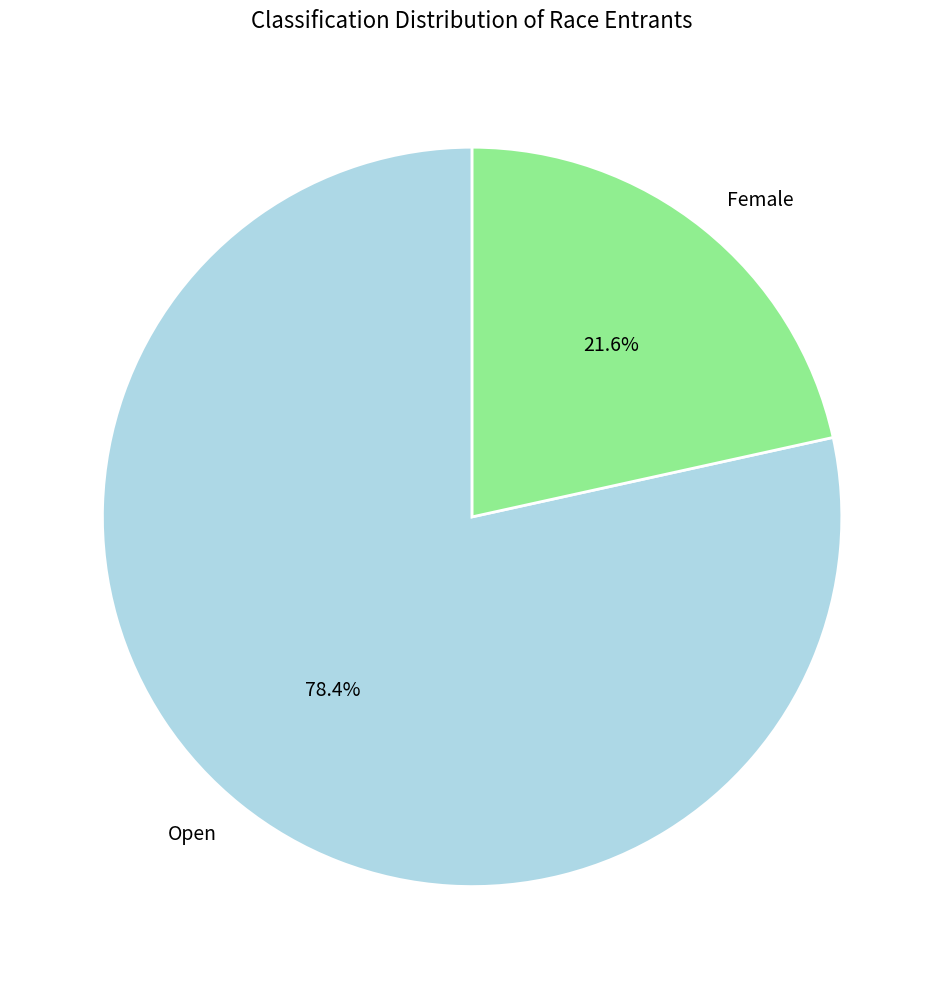

What percentage do Open and Female together represent?

100.0%